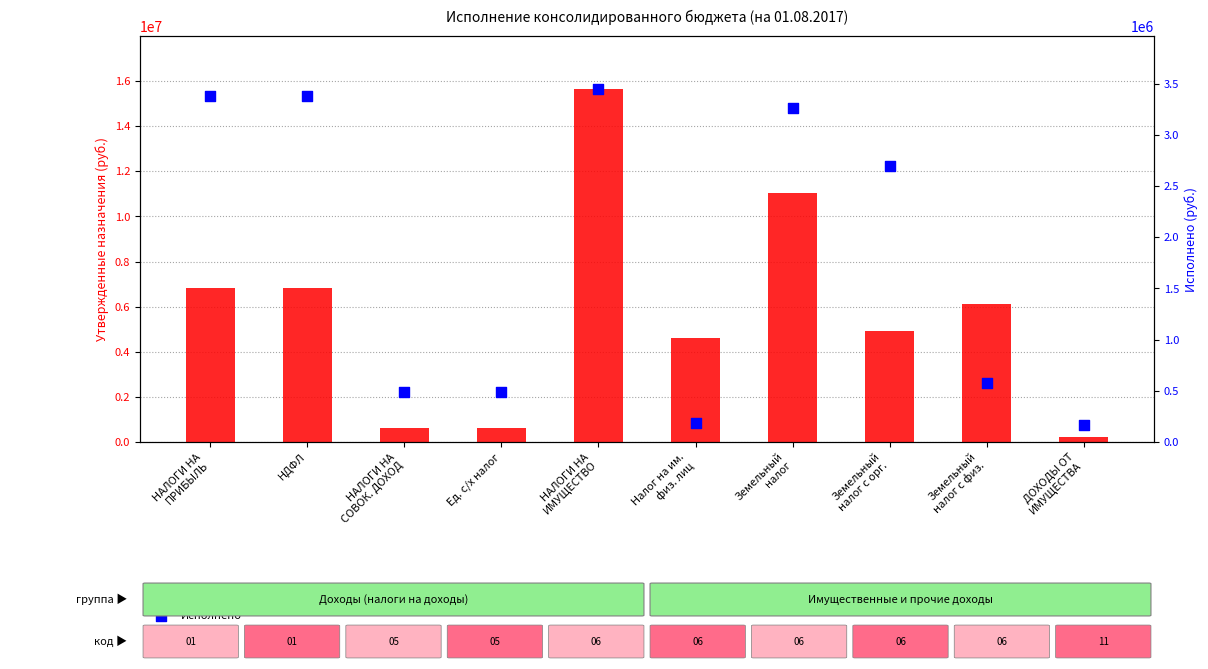

At which category is the sum across all series the highest?

НАЛОГИ НА
ИМУЩЕСТВО